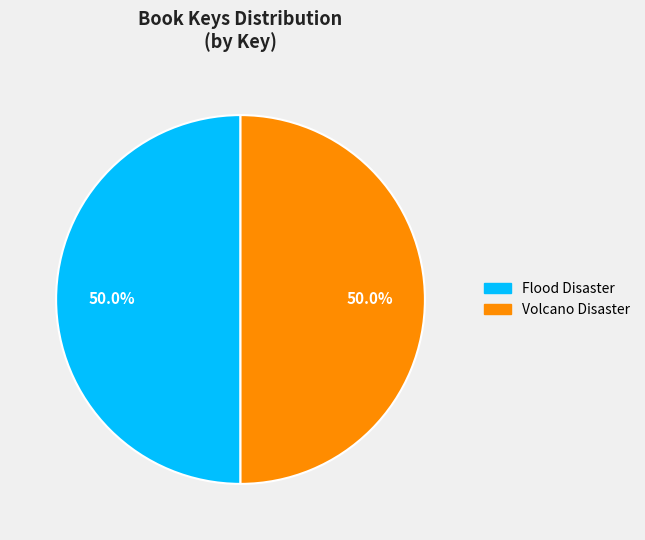

The Flood Disaster slice represents 50% of the pie. True or false?

True